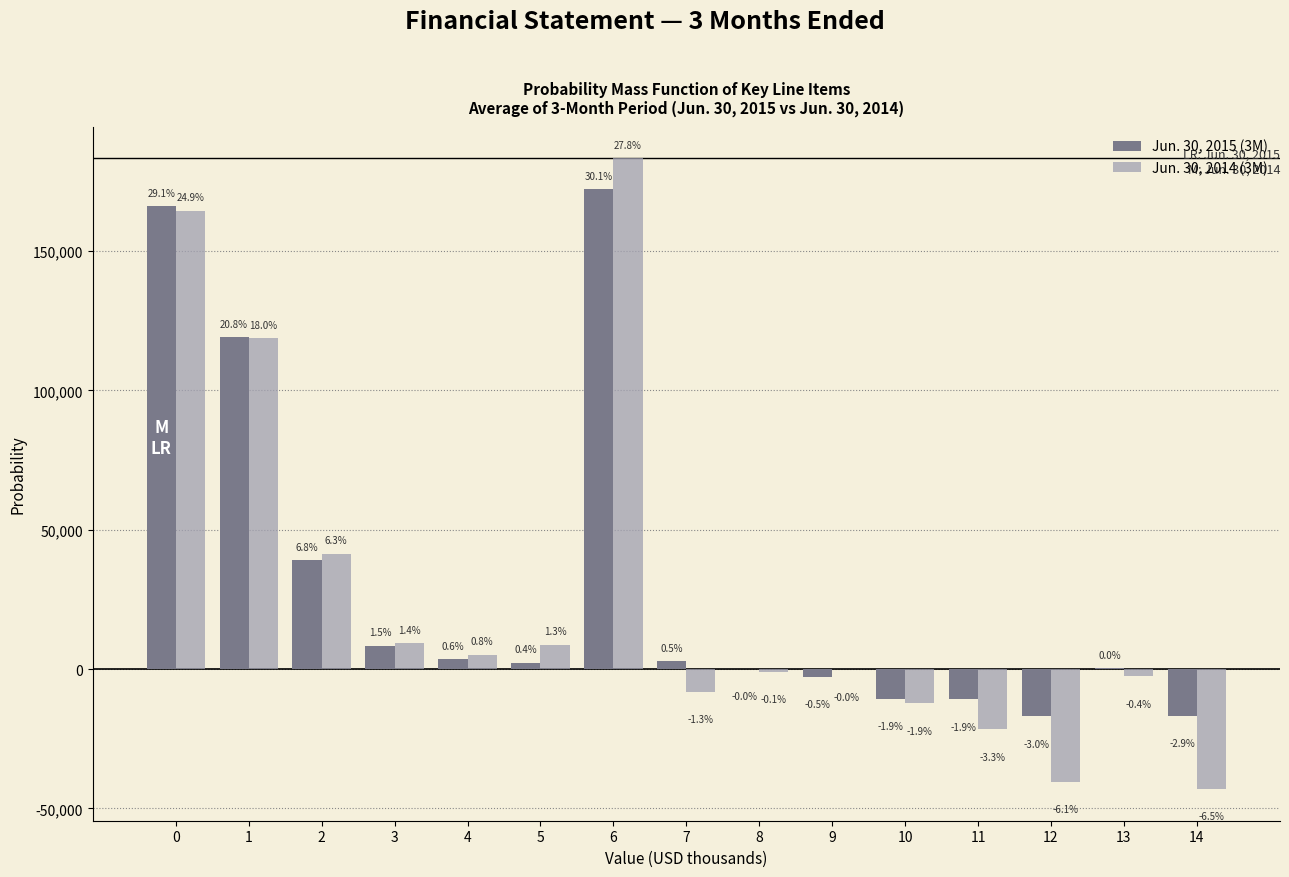

What are all the series names shown in the legend?

Jun. 30, 2015 (3M), Jun. 30, 2014 (3M)